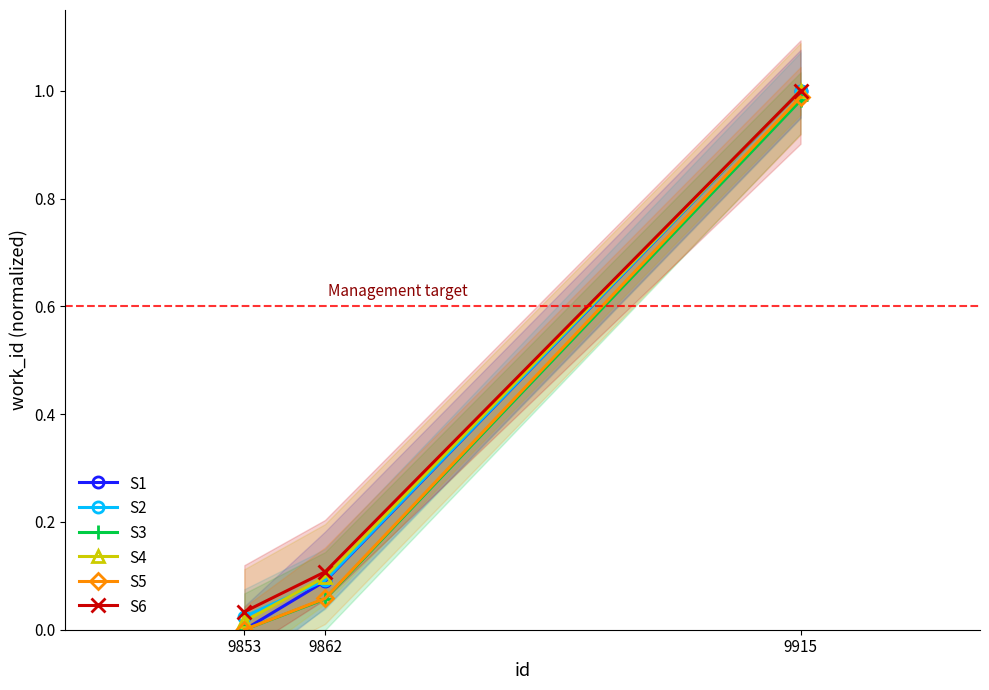

What is the maximum value shown in the chart?

1.0